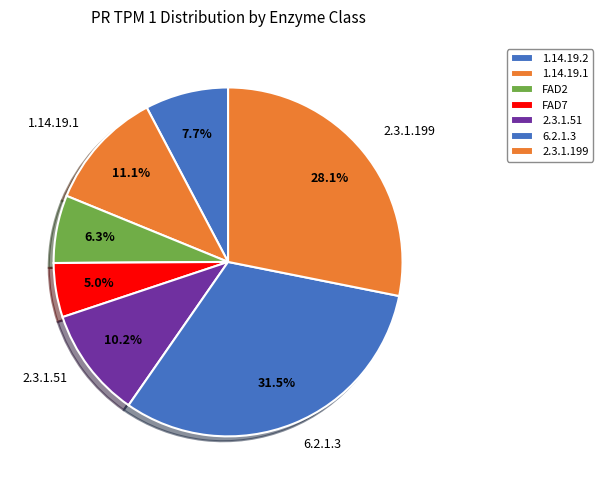

Approximately how many times larger is the value at 1.14.19.1 compared to FAD7?

2.2